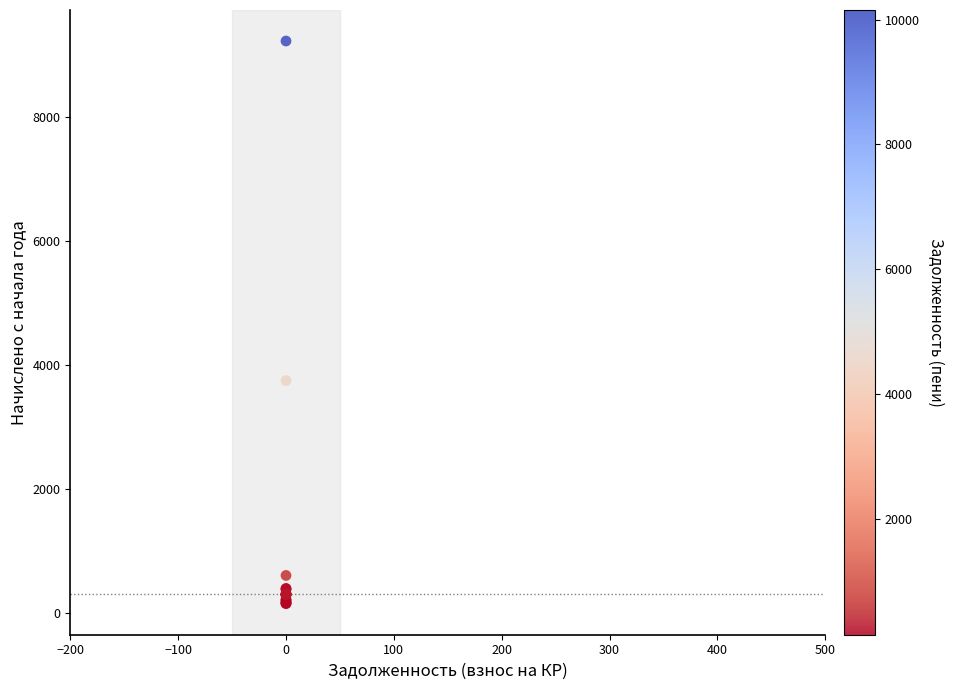

What Y value in the scatter plot is closest to 4684?

3745.4